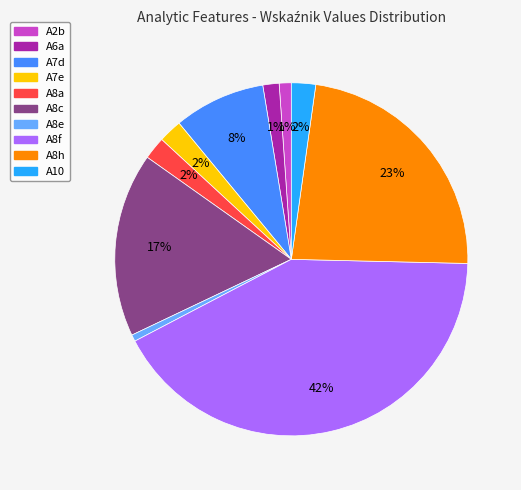

Approximately how many times larger is the value at A7e compared to A2b?

2.0